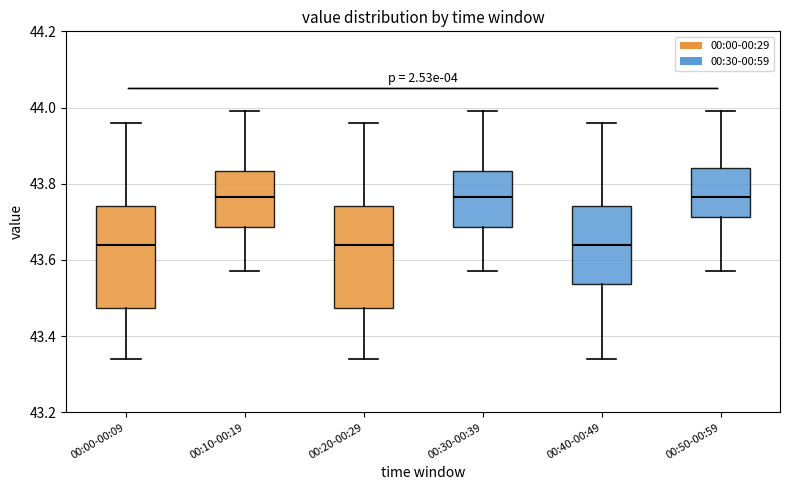

Where is the lower edge of the box for 00:30-00:39 on the y-axis? The values are not printed on the chart, so give them approximately, as read against the axis.

43.68